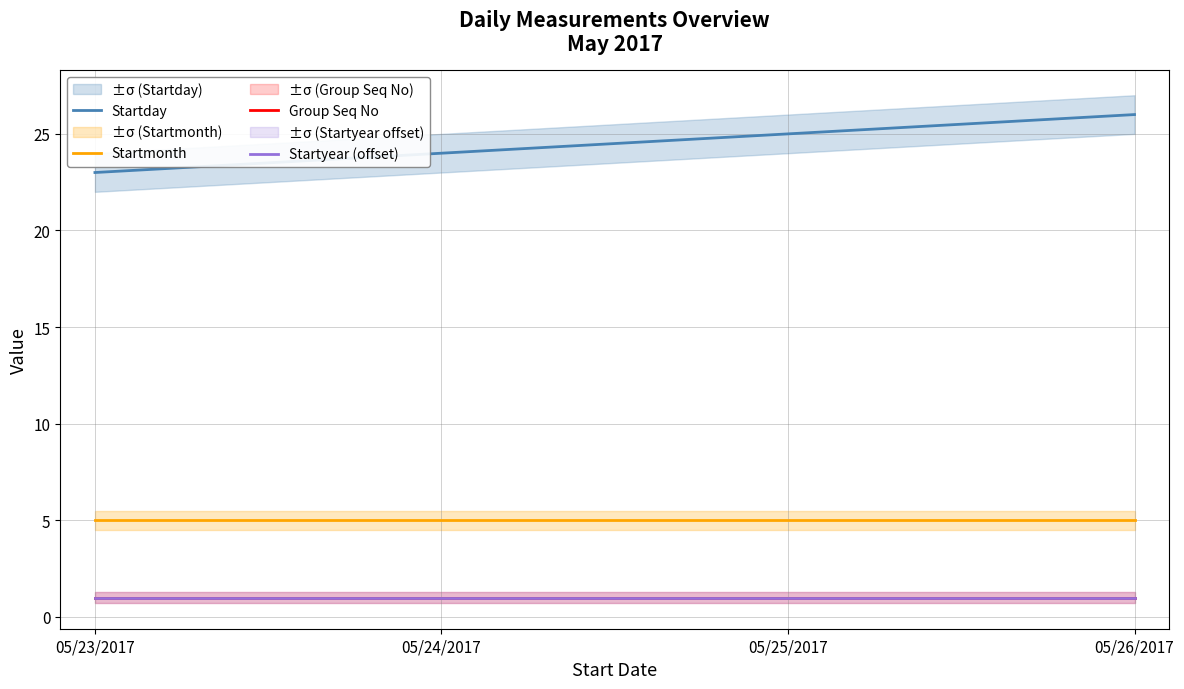

List the labels in order of Group Seq No value, largest first.

05/23/2017, 05/24/2017, 05/25/2017, 05/26/2017